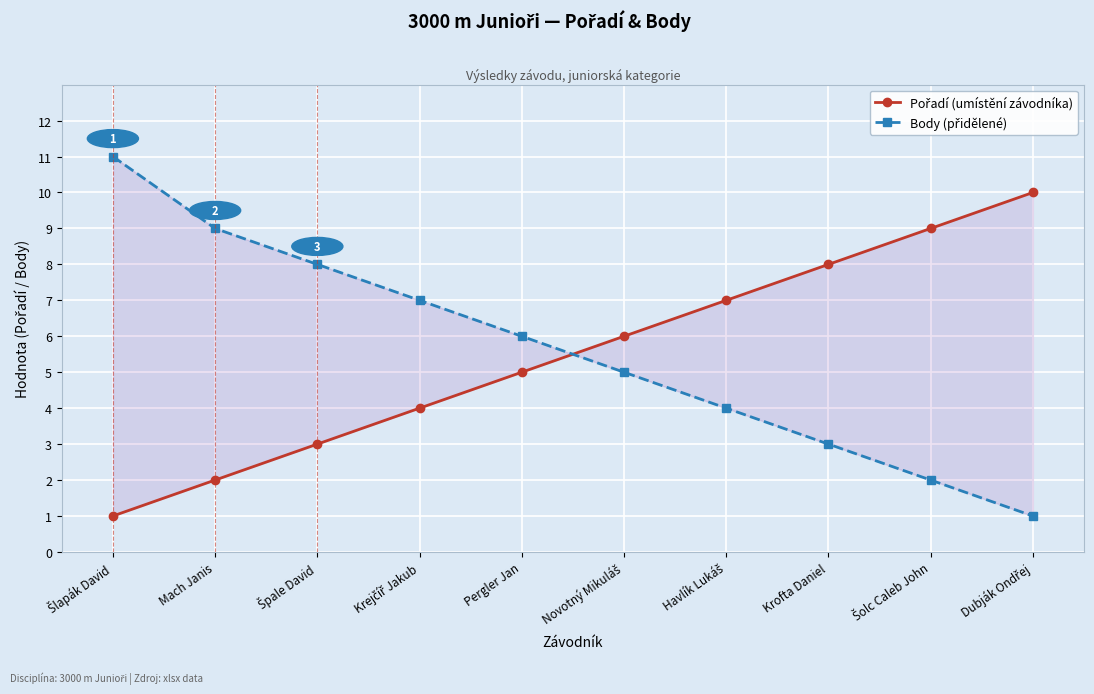

What position from the right is Krejčíř Jakub?

7